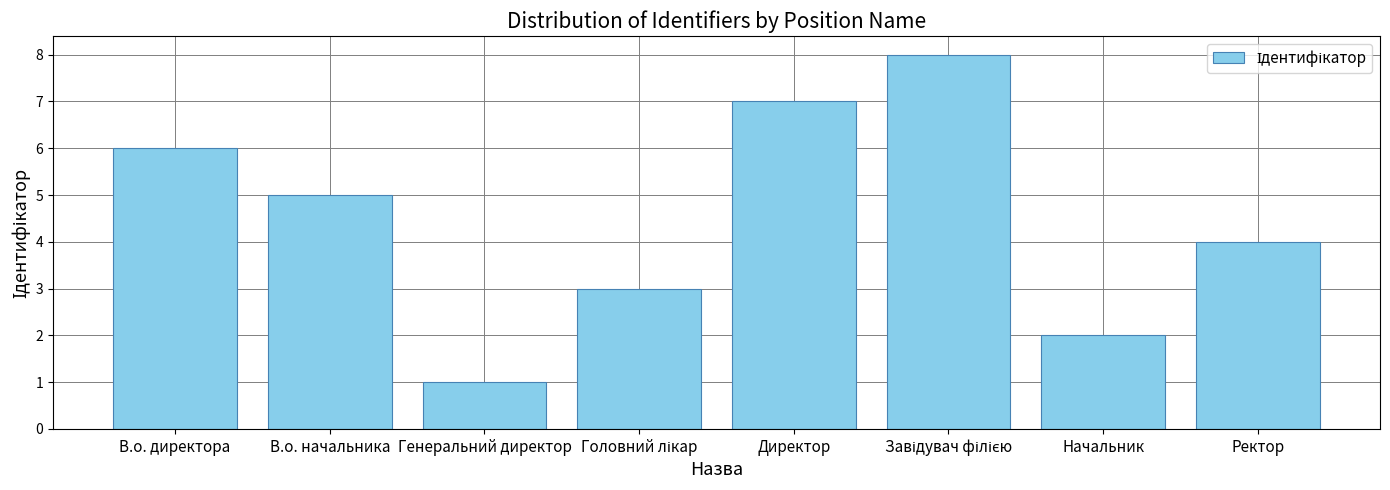

The value at Генеральний директор is 1. True or false?

True